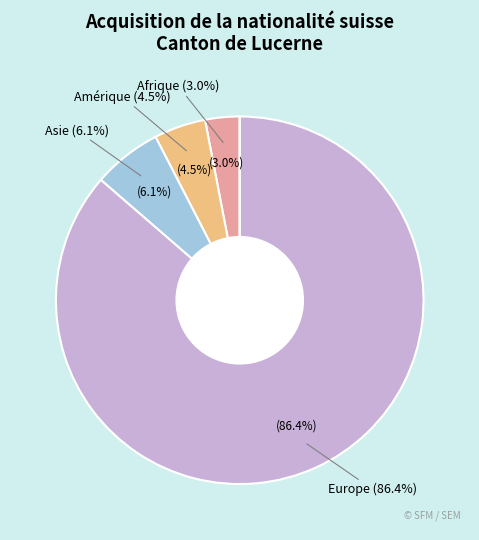

What is the majority slice?

Europe